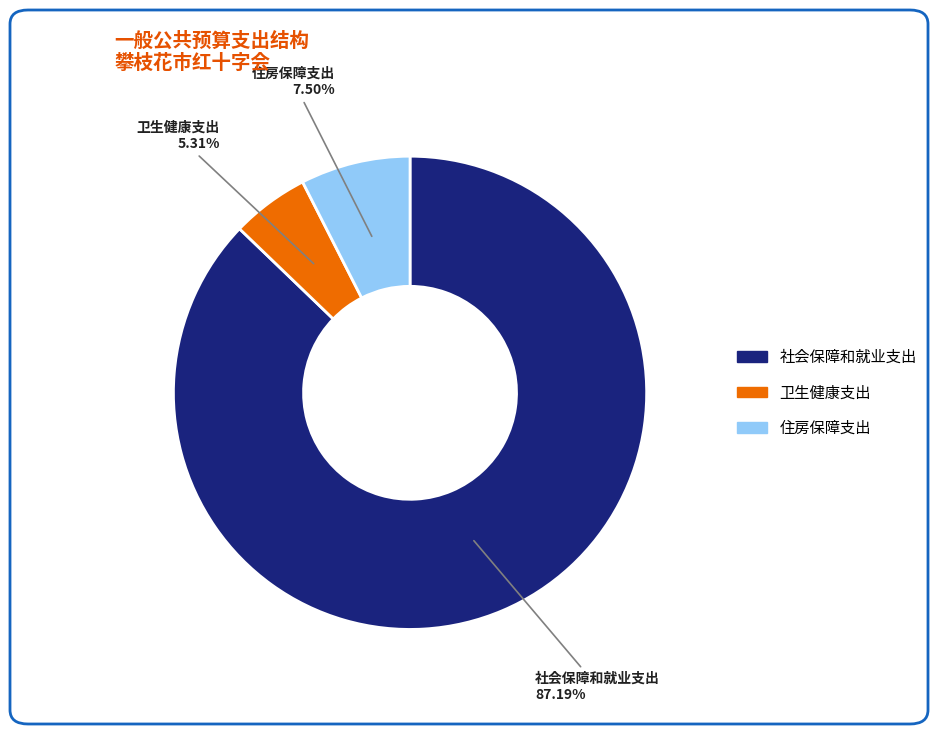

Does 社会保障和就业支出 account for over 50% of the chart?

Yes